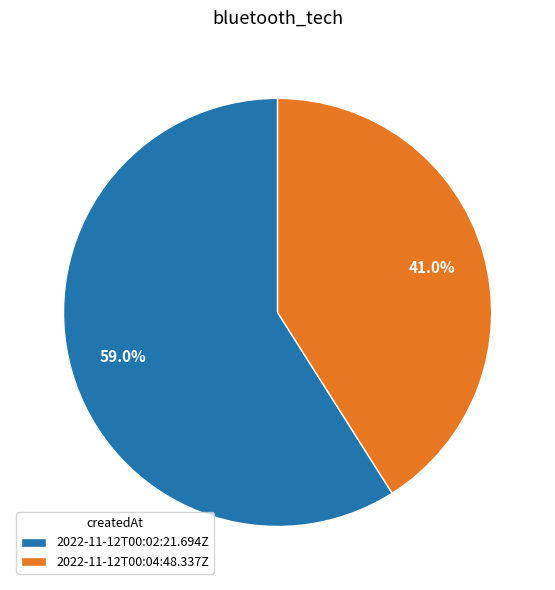

True or false: 2022-11-12T00:02:21.694Z accounts for 59% of the total.

True